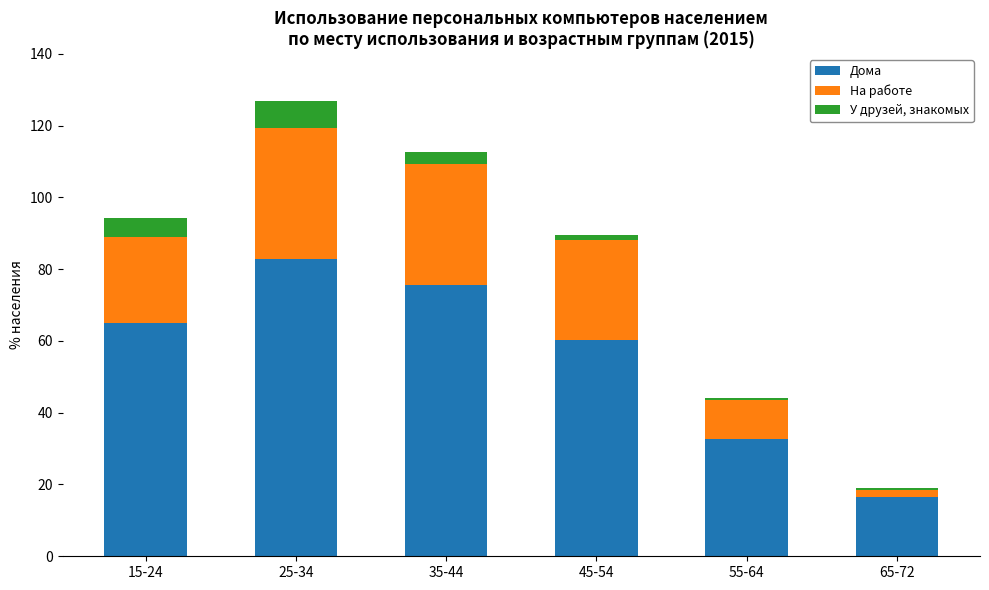

What is the lowest value of the Дома series?

16.4